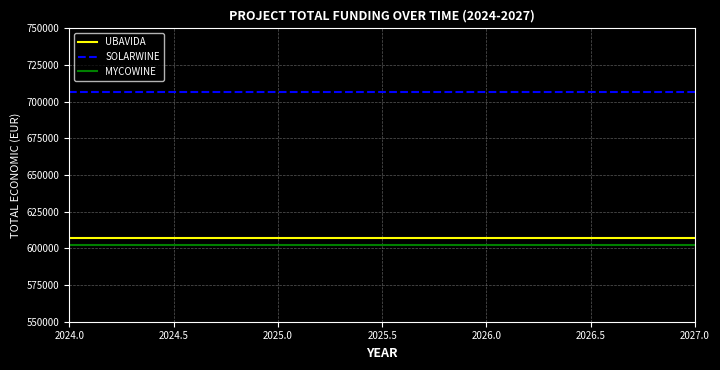

Reading left to right, what are all the values shown in this chart?

UBAVIDA: 607342.0	607342.0	607342.0	607342.0	607342.0	607342.0	607342.0	607342.0	607342.0	607342.0	607342.0	607342.0	607342.0	607342.0	607342.0
SOLARWINE: 706697.0	706697.0	706697.0	706697.0	706697.0	706697.0	706697.0	706697.0	706697.0	706697.0	706697.0	706697.0	706697.0	706697.0	706697.0
MYCOWINE: 602295.4	602295.4	602295.4	602295.4	602295.4	602295.4	602295.4	602295.4	602295.4	602295.4	602295.4	602295.4	602295.4	602295.4	602295.4